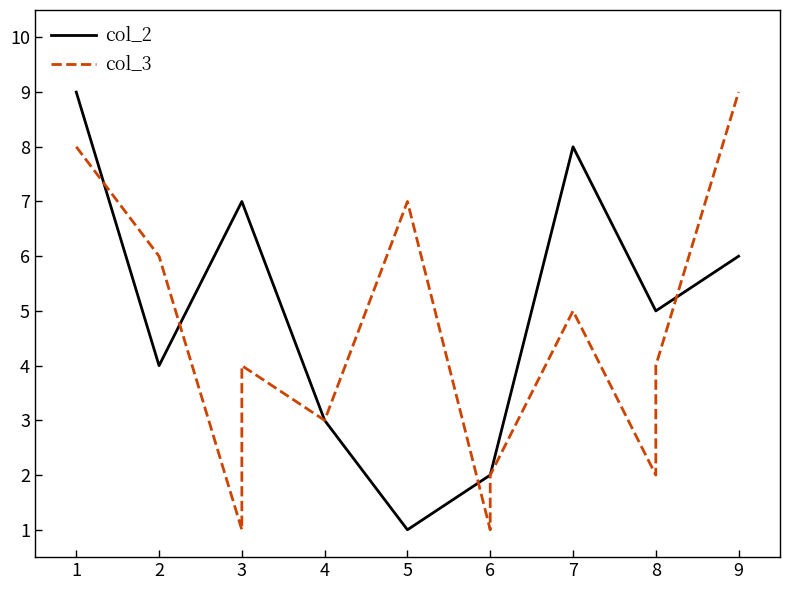

True or false: col_3 and col_2 cross at least once.

True